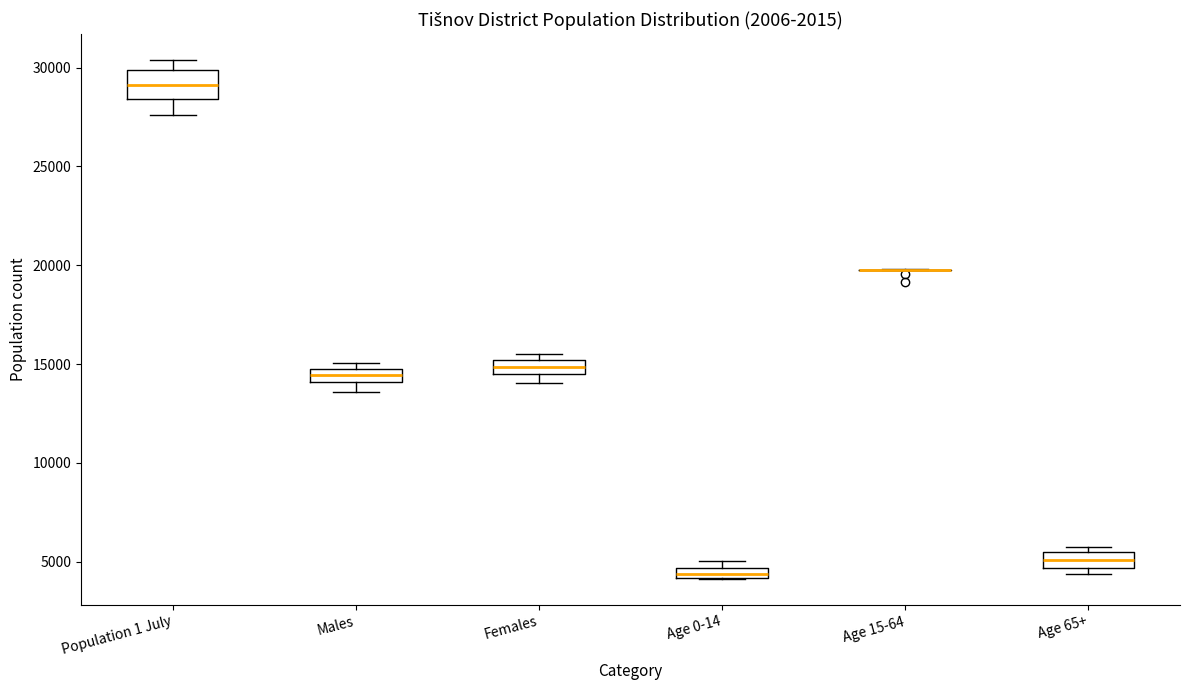

Where is the upper edge of the box for Females on the y-axis? The values are not printed on the chart, so give them approximately, as read against the axis.

15000